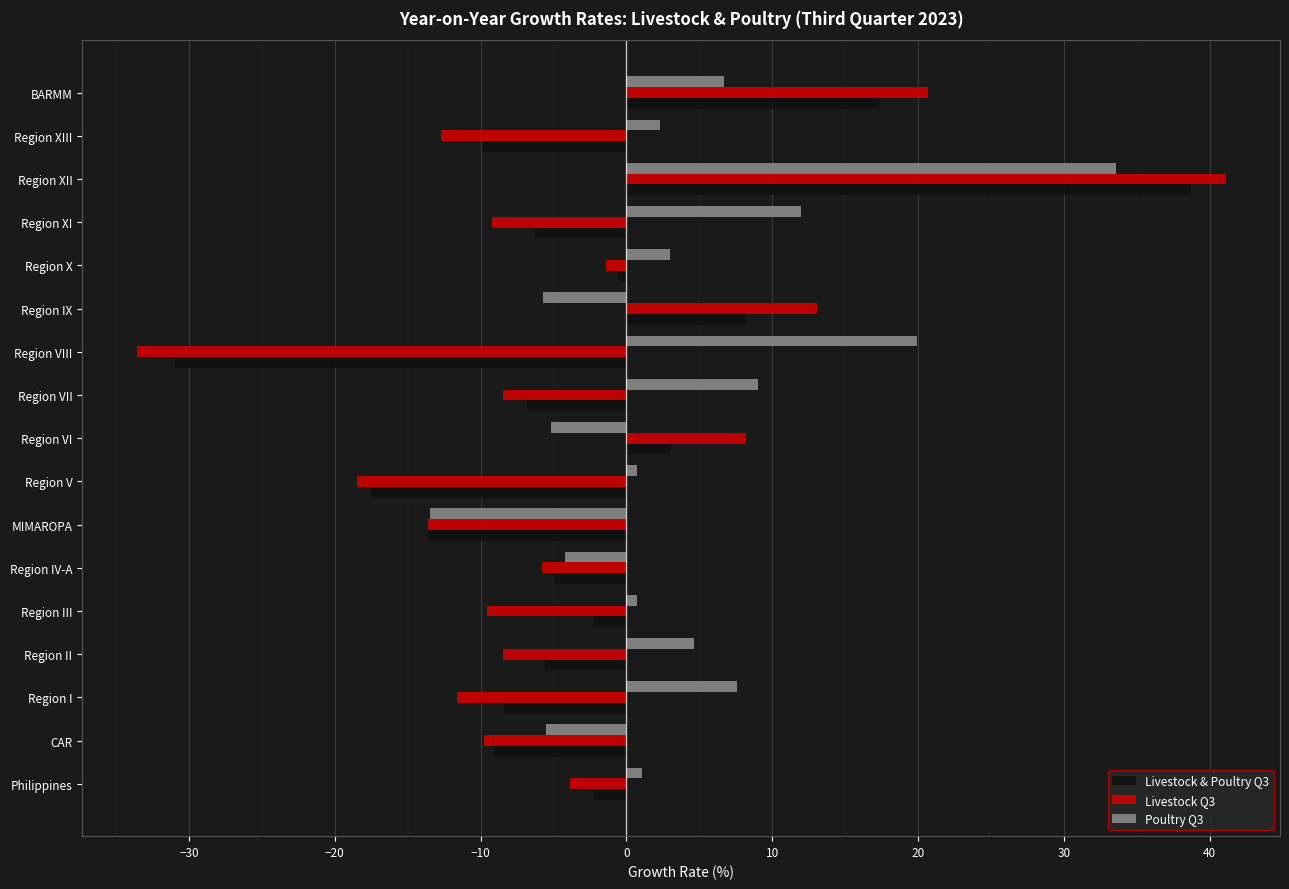

What are all the series names shown in the legend?

Livestock & Poultry Q3, Livestock Q3, Poultry Q3